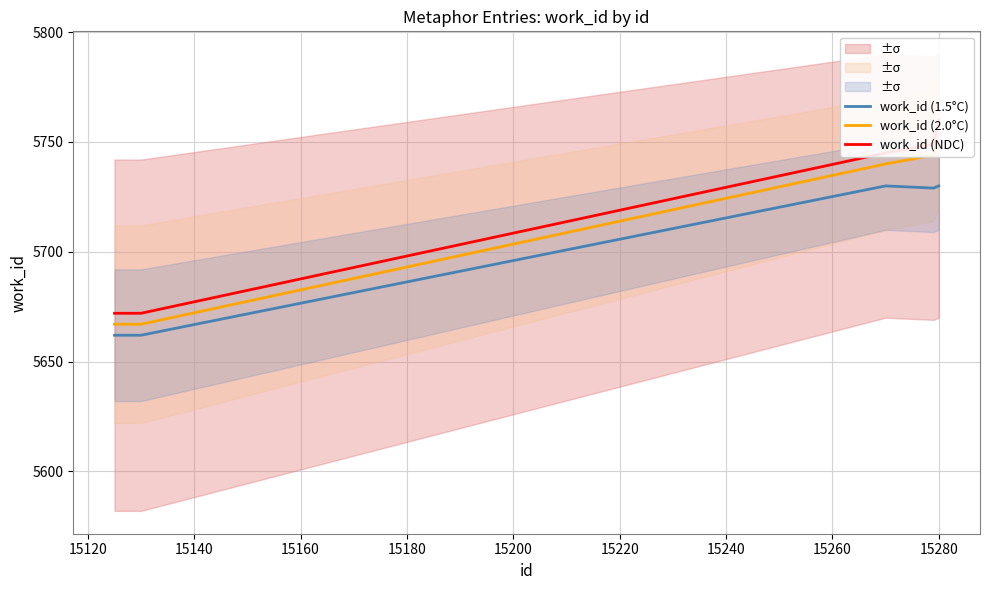

True or false: work_id (2.0°C) has more than 0 points higher than both neighbors.

False